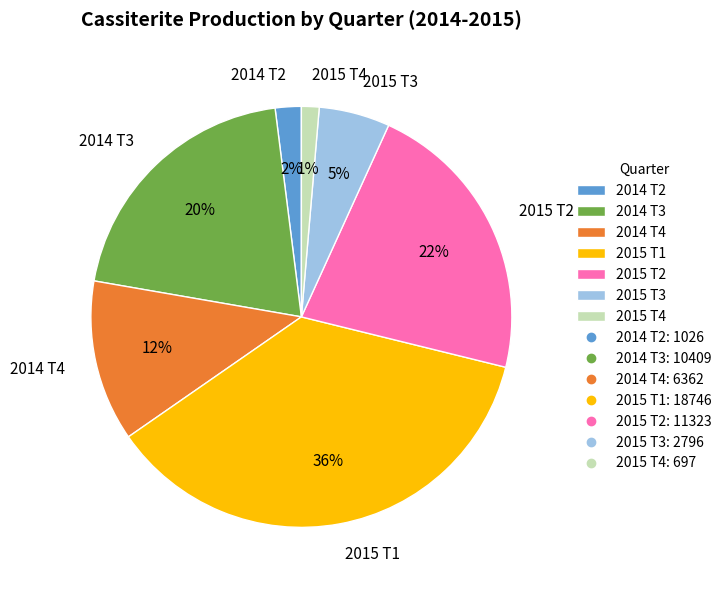

Does any single category account for the majority?

No